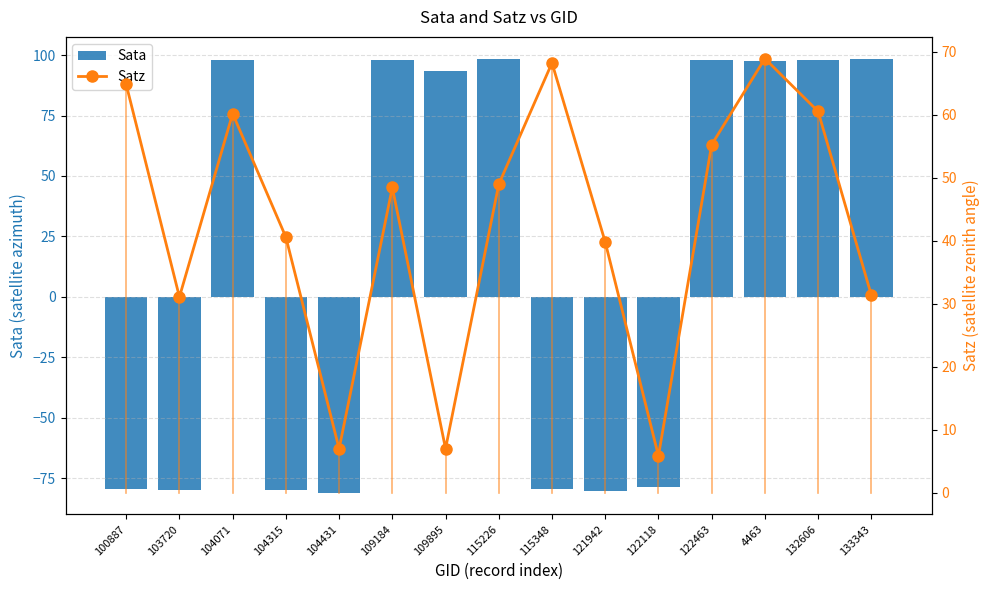

At which label does Satz first exceed 48?

100887